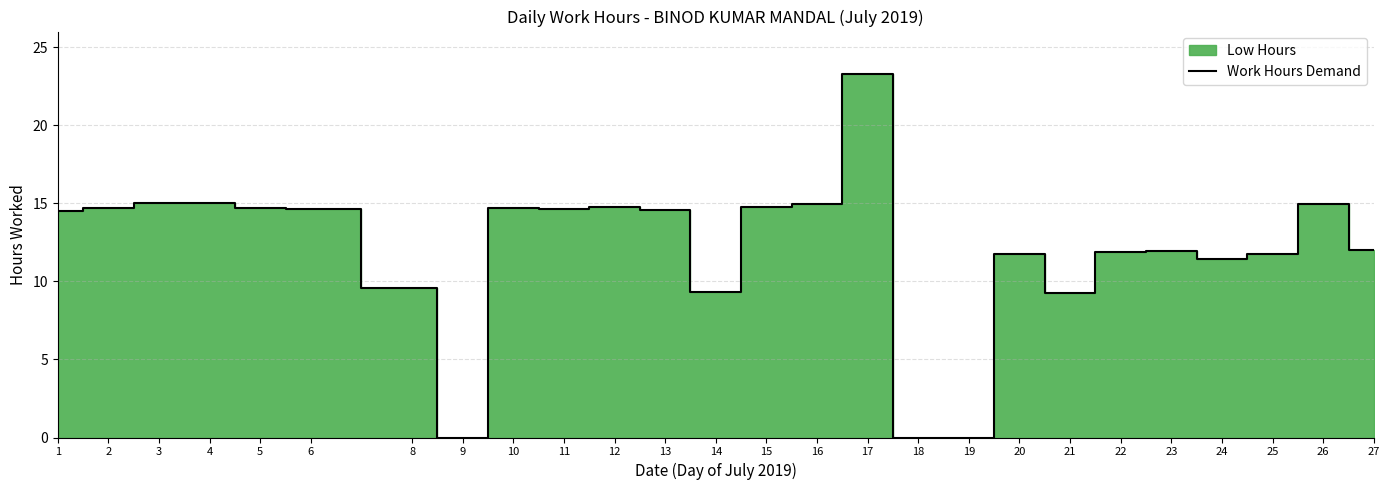

What is the change in value from 12 to 17?

+8.5